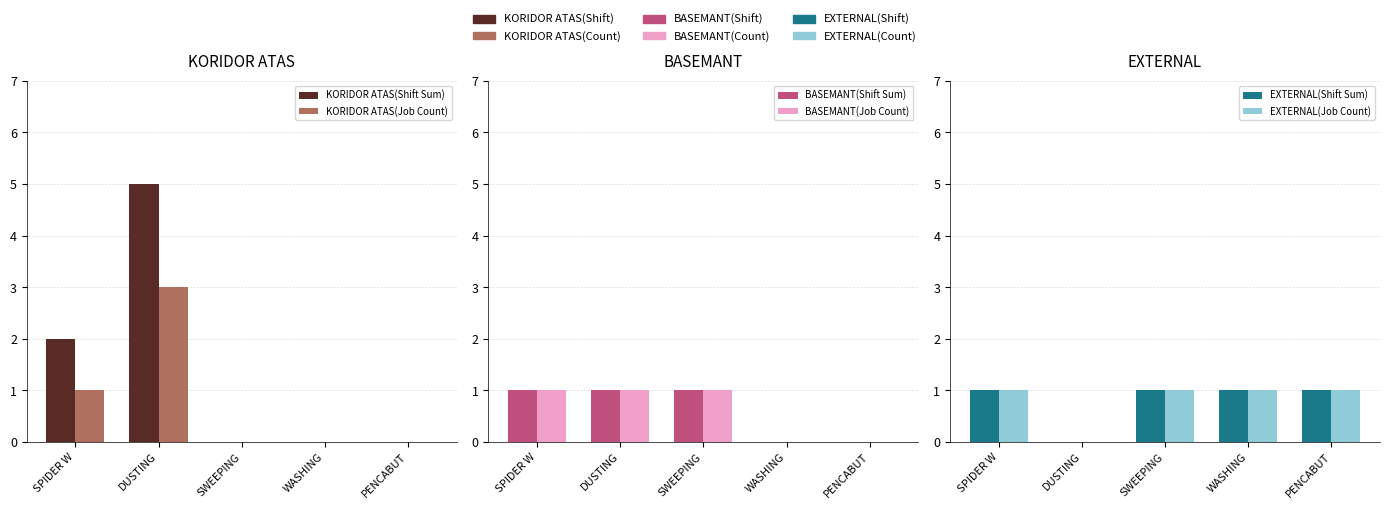

What is the spread (max minus min) of values at SWEEPING?

1